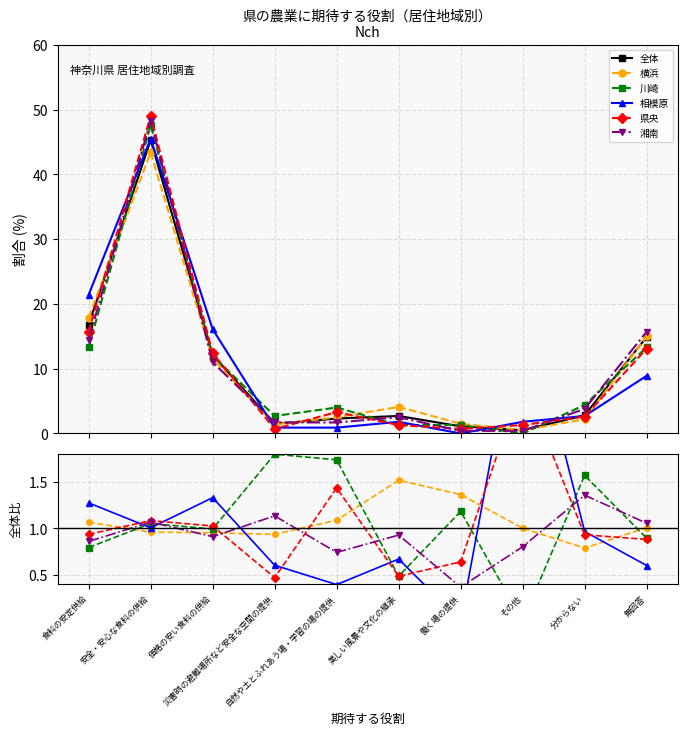

At which category is the sum across all series the highest?

安全・安心な食料の供給